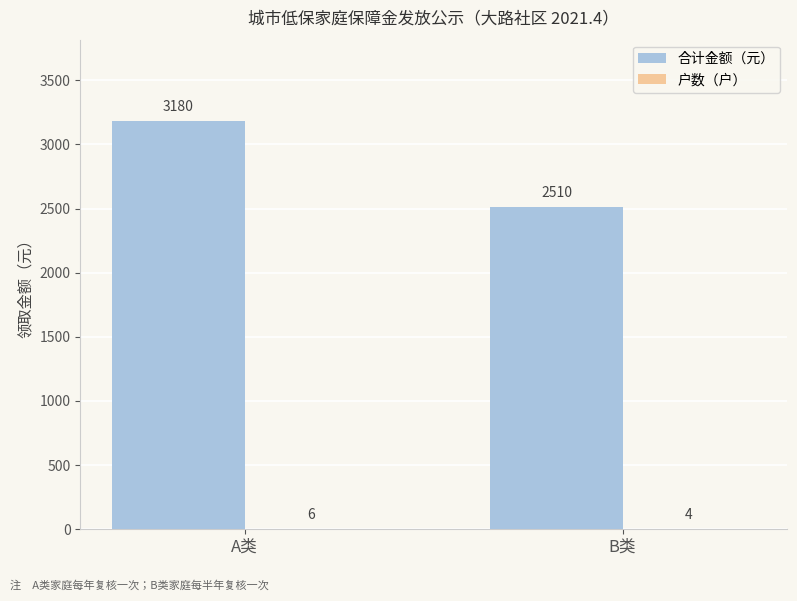

What is the greatest value displayed?

3180